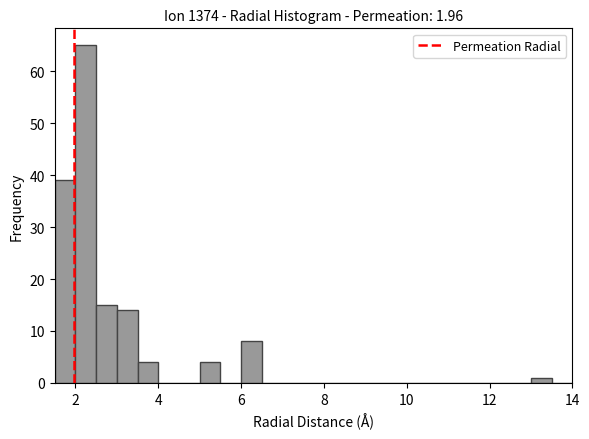

Read against the x-axis, roughly where is the centre of the tallest bar?

2.2